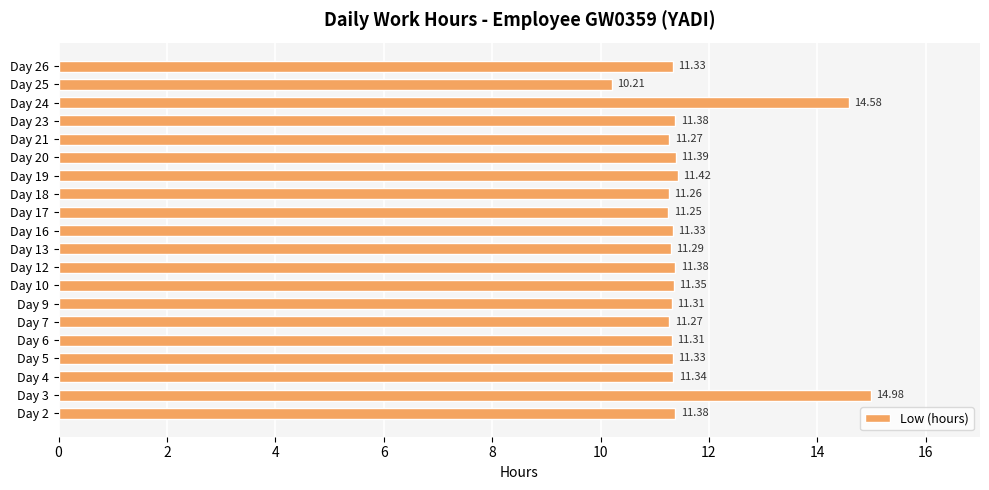

What is the sum of all values?

232.4